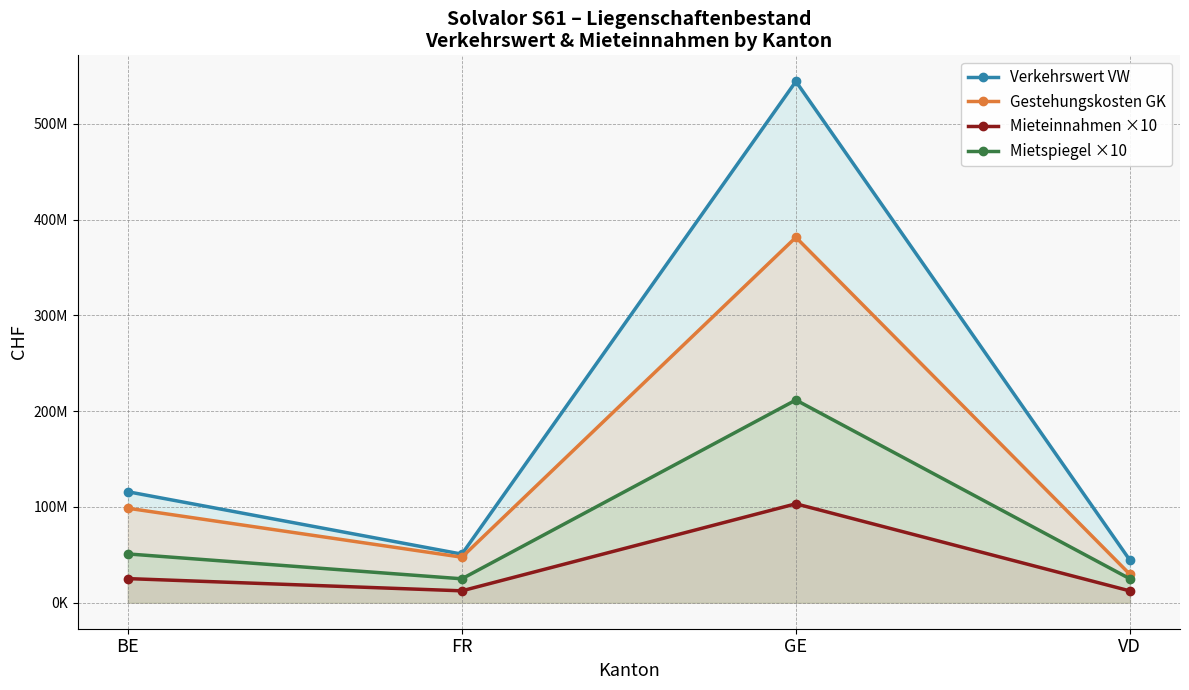

Rank the series at FR from highest to lowest value.

Verkehrswert VW, Gestehungskosten GK, Mietspiegel ×10, Mieteinnahmen ×10